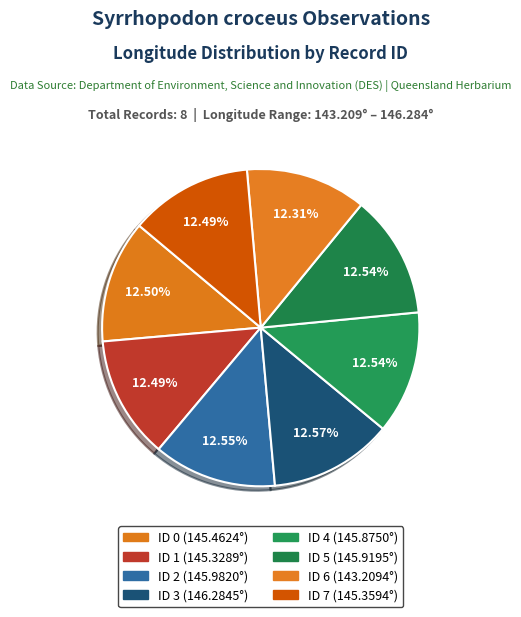

Rank the categories by value from lowest to highest.

ID 6, ID 1, ID 7, ID 0, ID 4, ID 5, ID 2, ID 3